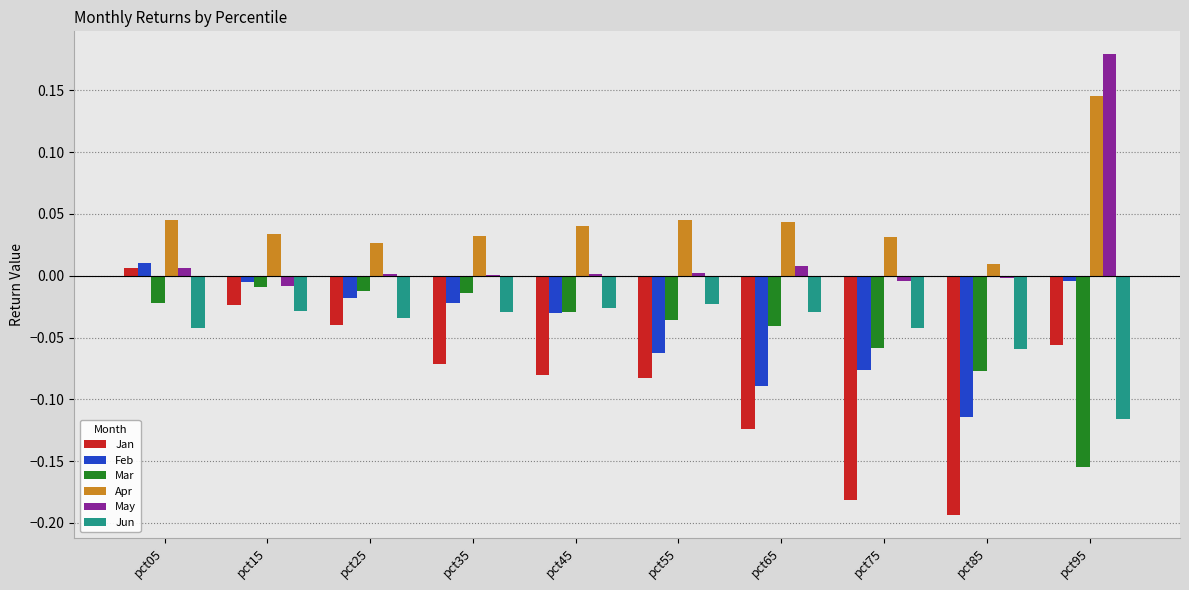

The Jun series shows -0.0 at pct85. True or false?

False